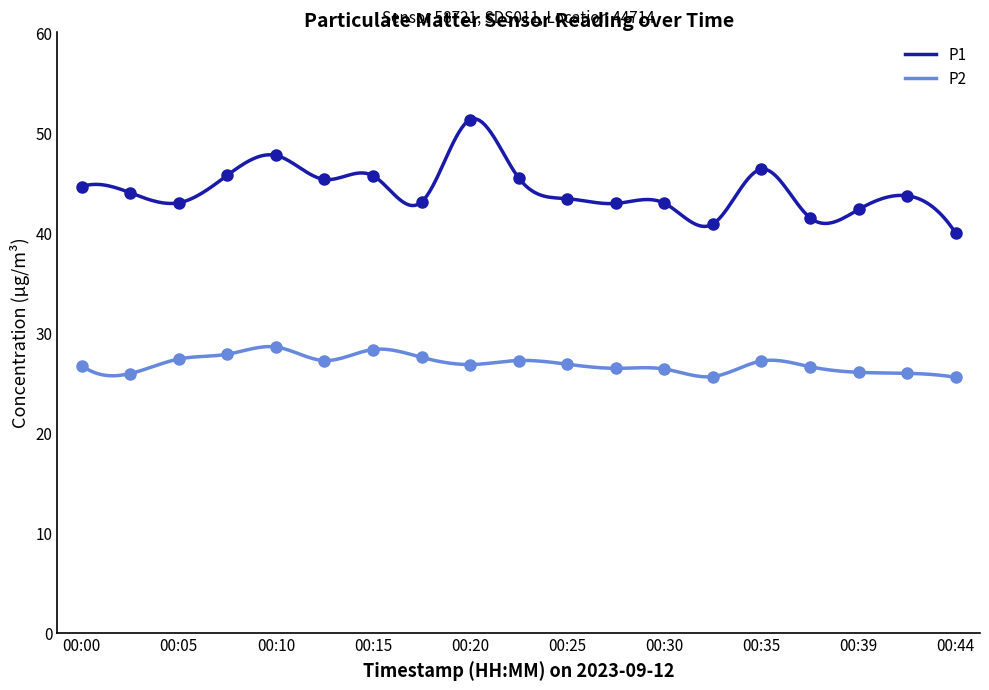

True or false: P2 and P1 intersect in this chart.

False